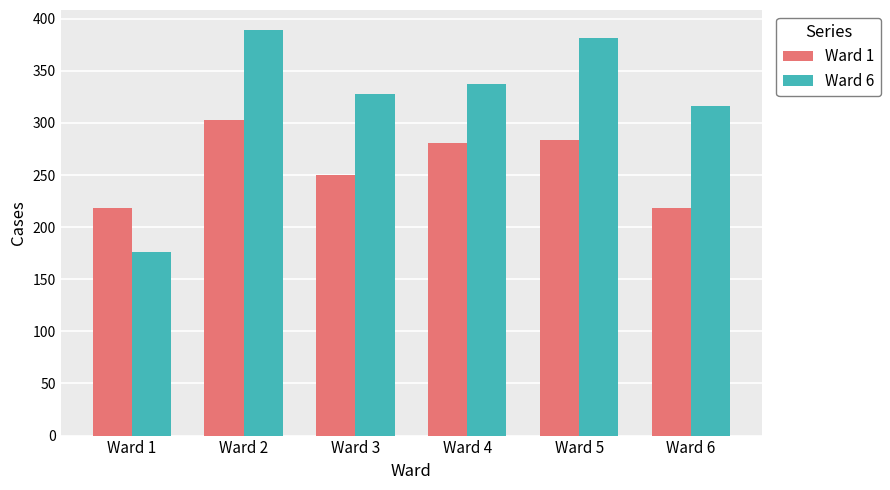

What is the sum of all Ward 6 values?

1928